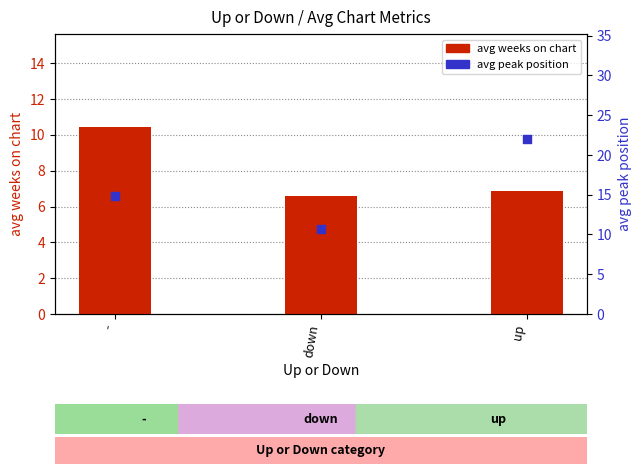

Which series has the largest total across all categories?

avg peak position